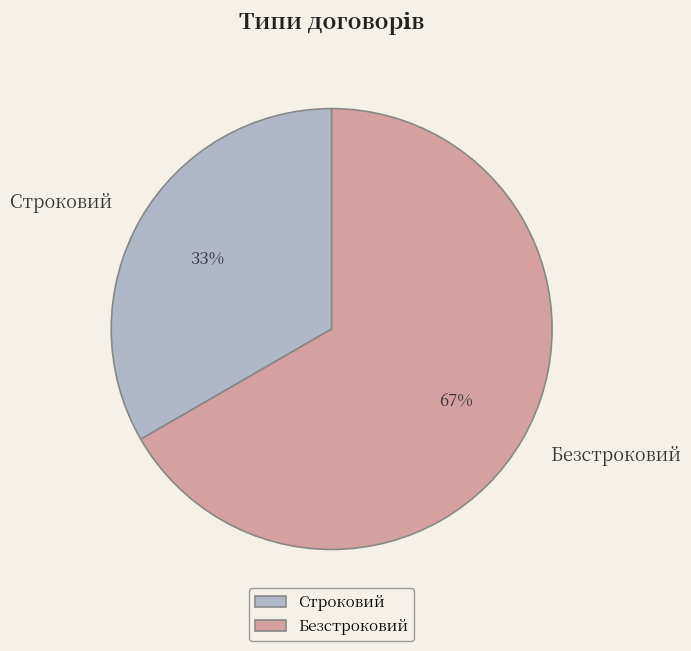

Combined, do Безстроковий and Строковий account for over 50%?

Yes